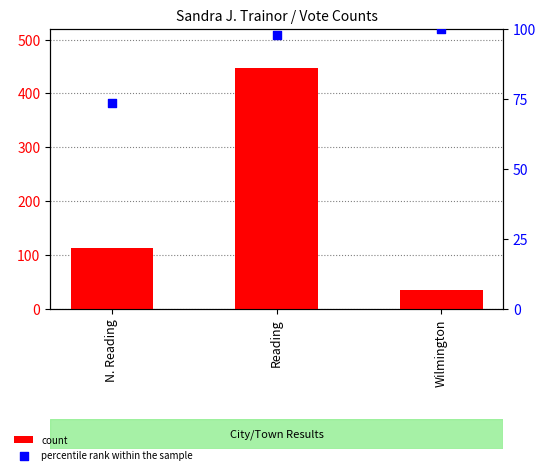

Is the value of percentile rank within the sample at Reading greater than the value of count at Reading?

No